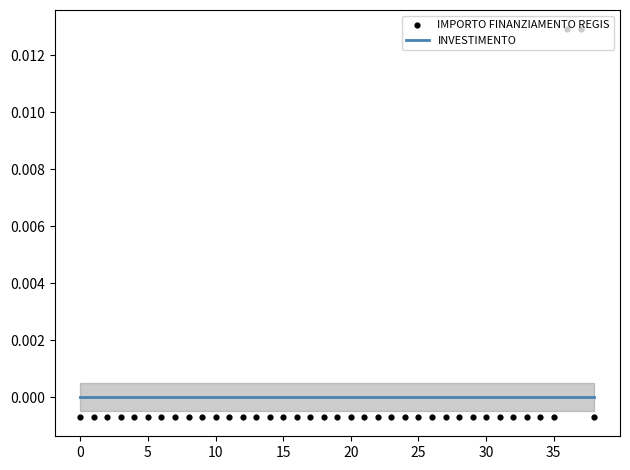

Which series has the largest Y range (max minus min)?

IMPORTO FINANZIAMENTO REGIS